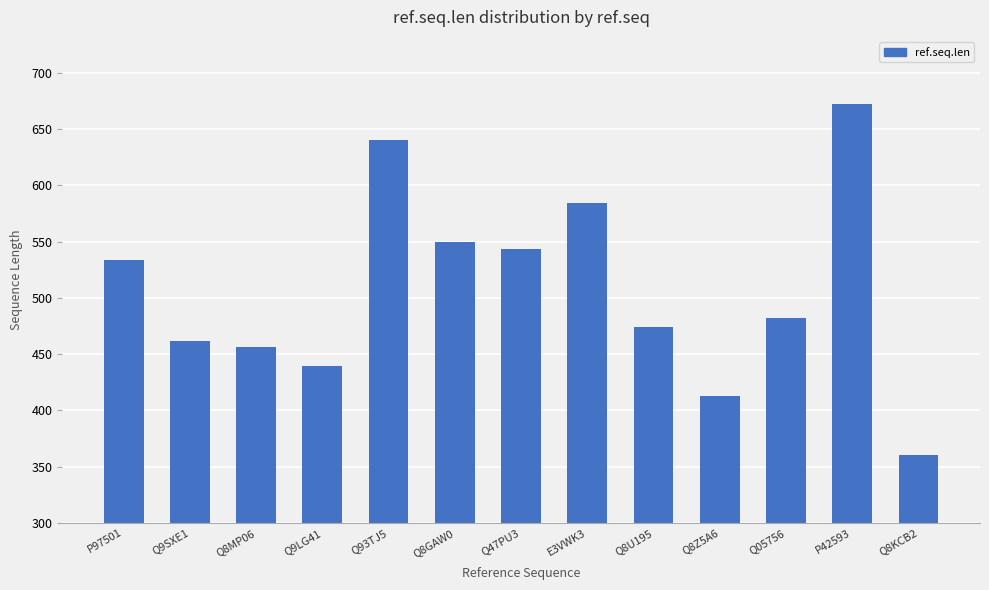

Count the number of categories in the chart.

13